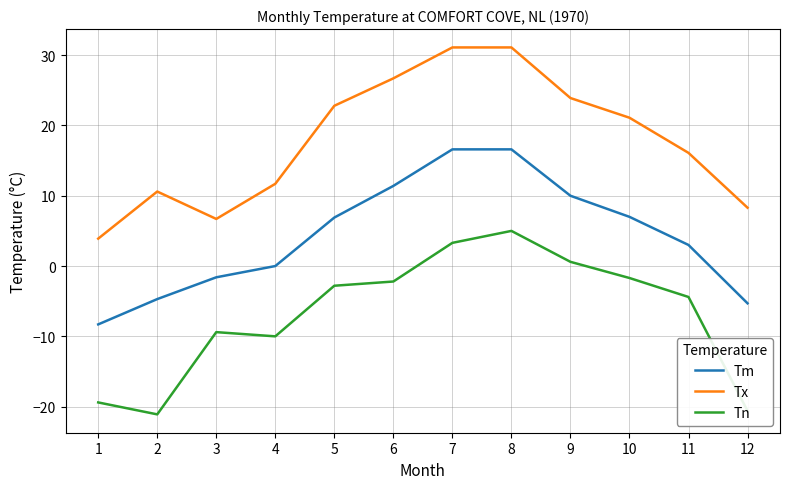

How many positive values does the Tn series have?

3